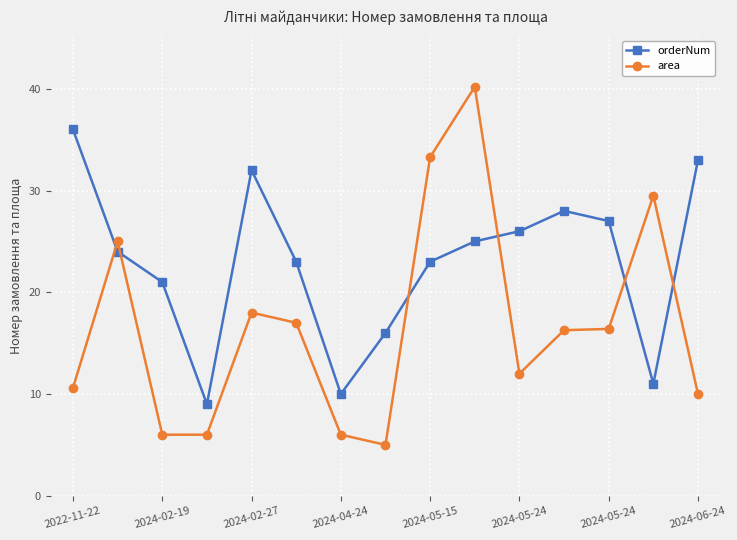

How many data points does each series have?

15